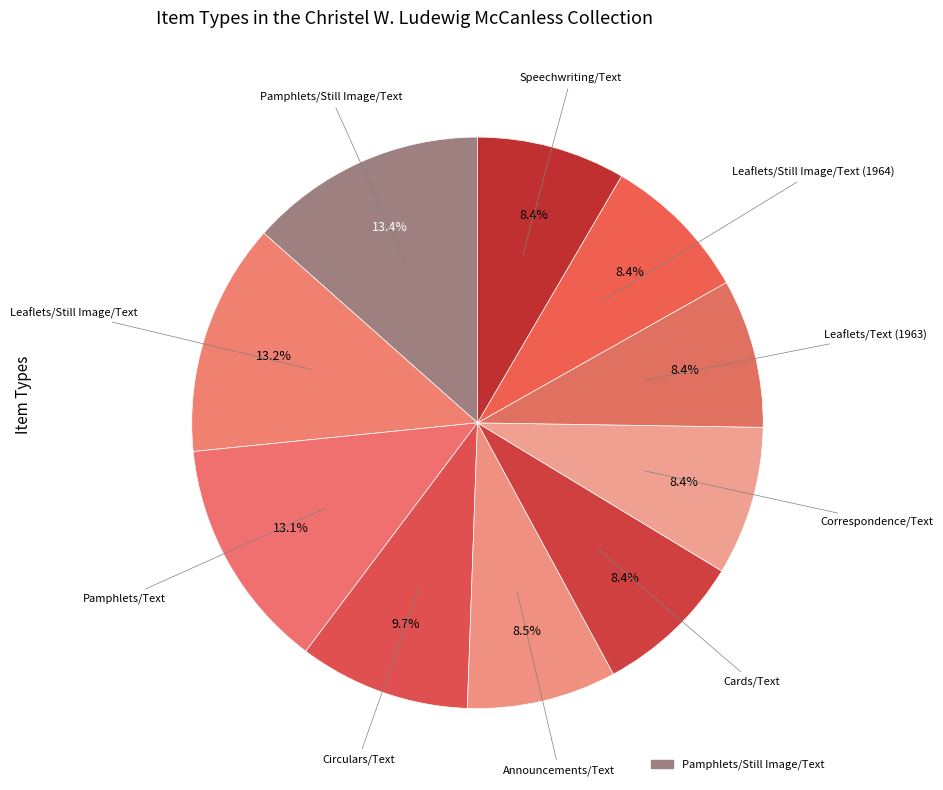

How many slices are in this pie chart?

10